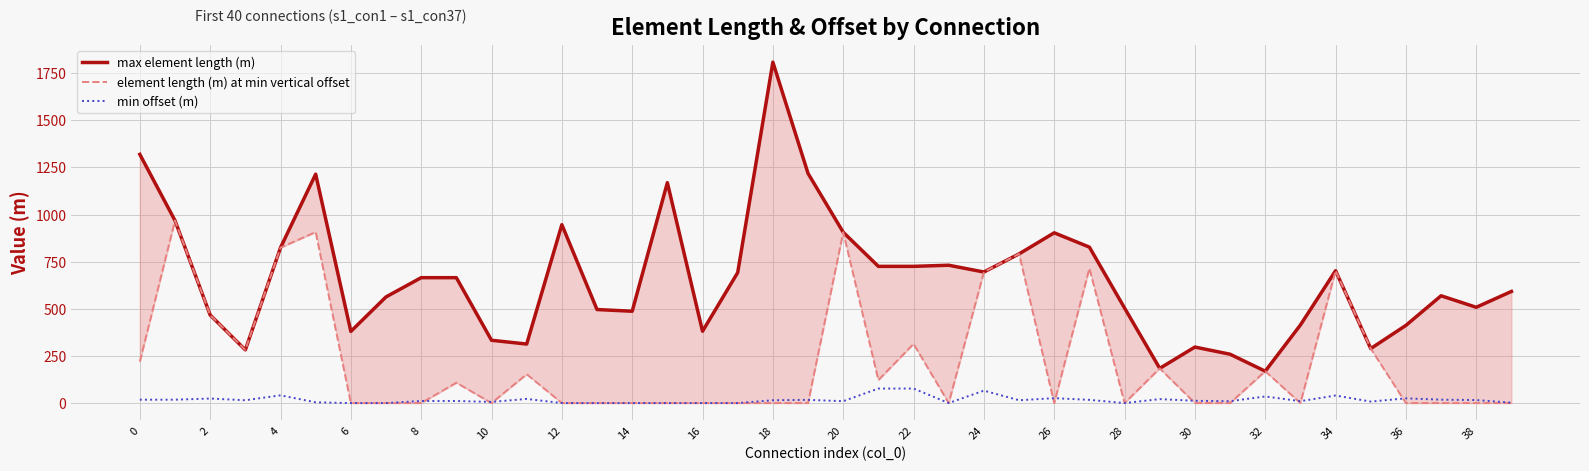

Rank the series by their maximum value, from highest to lowest.

max element length (m), element length (m) at min vertical offset, min offset (m)